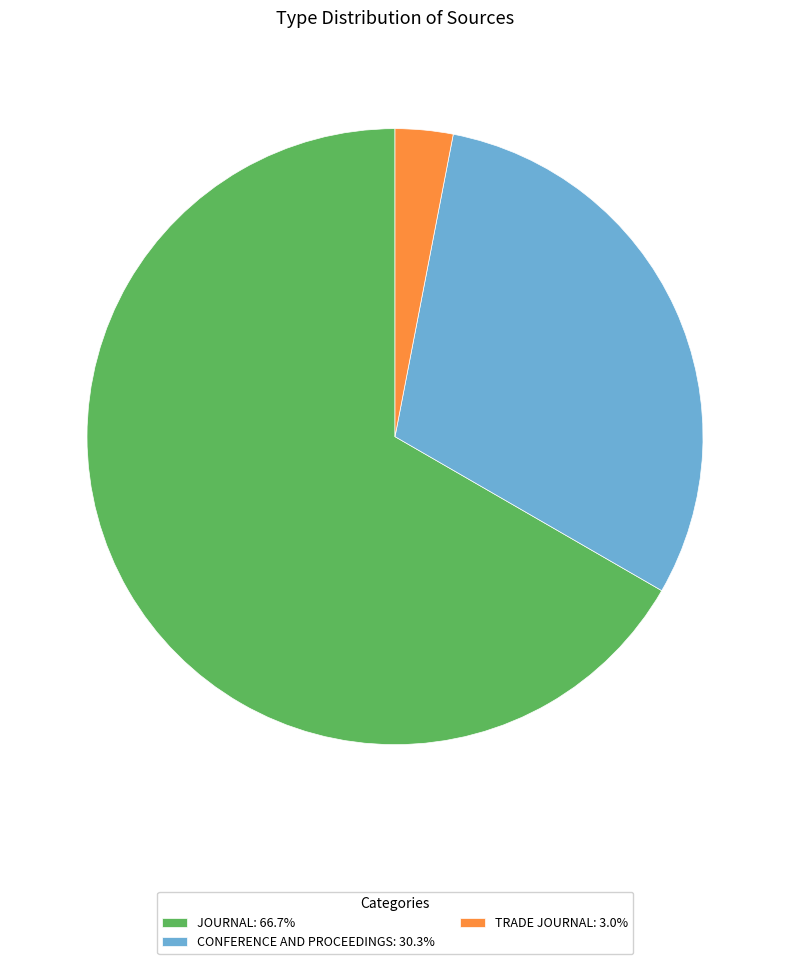

How many segments does this pie chart have?

3